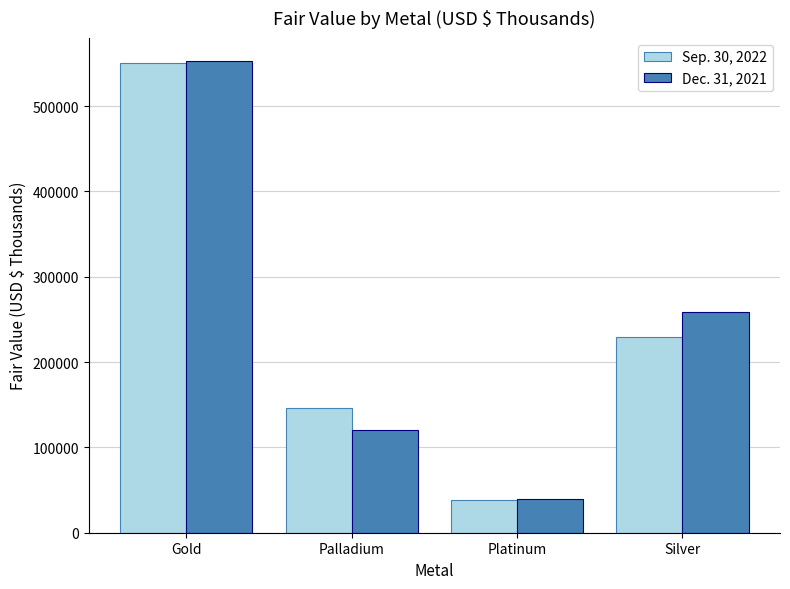

What is the smallest value displayed?

37972